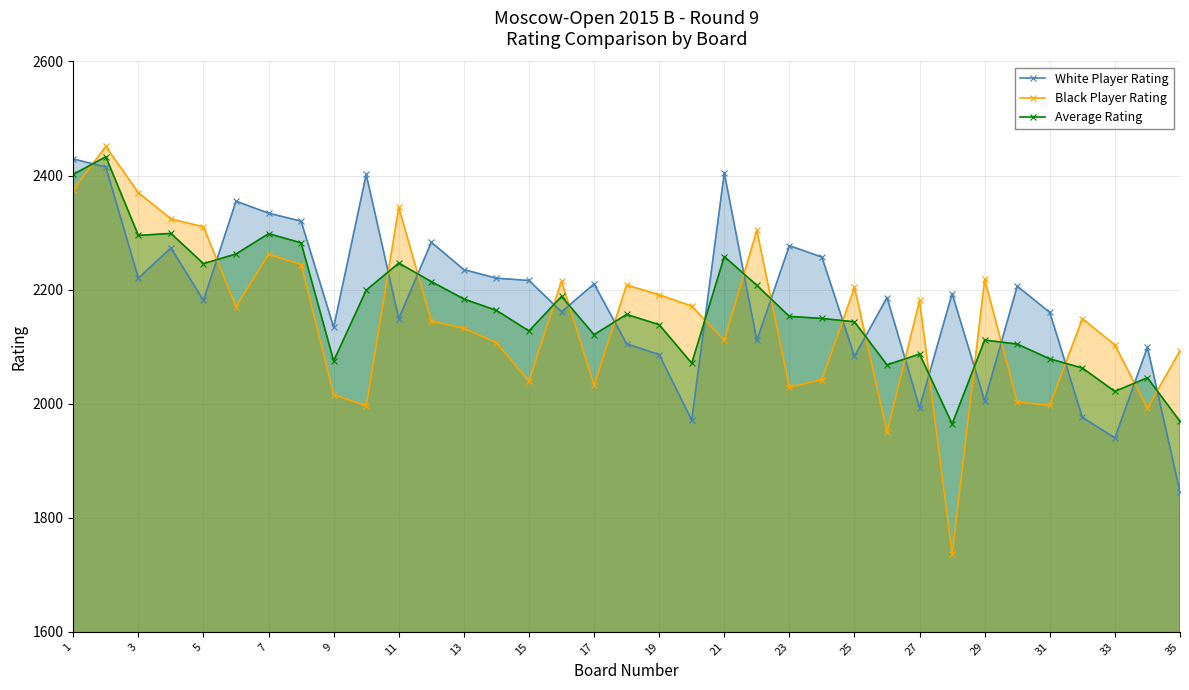

True or false: Black Player Rating has a value of 693.7 at 19.

False